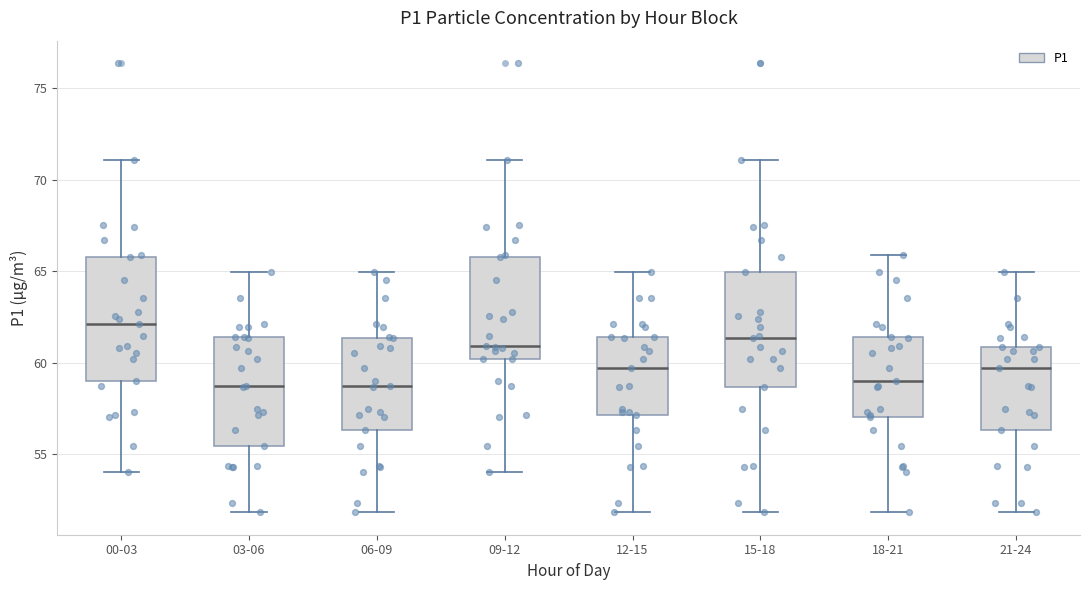

Reading left to right, read every box against the y-axis: the position of its median line, the range the box covers, and the ends of its whiskers. The values are not printed on the chart, so give them approximately, as read against the axis.

00-03: median 62.0, box 59.0 to 66.0, whiskers 54.0 to 71.0
03-06: median 58.5, box 55.5 to 61.5, whiskers 52.0 to 65.0
06-09: median 58.5, box 56.5 to 61.5, whiskers 52.0 to 65.0
09-12: median 61.0, box 60.0 to 66.0, whiskers 54.0 to 71.0
12-15: median 59.5, box 57.0 to 61.5, whiskers 52.0 to 65.0
15-18: median 61.5, box 58.5 to 65.0, whiskers 52.0 to 71.0
18-21: median 59.0, box 57.0 to 61.5, whiskers 52.0 to 66.0
21-24: median 59.5, box 56.5 to 61.0, whiskers 52.0 to 65.0